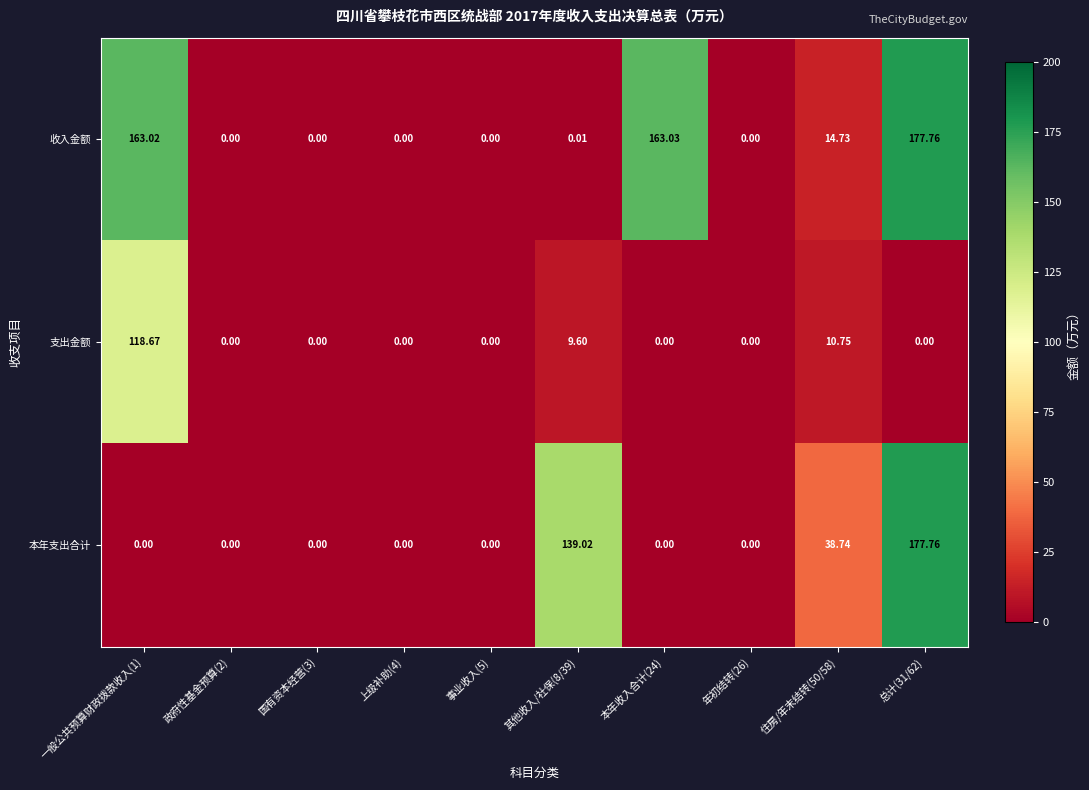

Rank the series by their average value, from lowest to highest.

支出金额, 本年支出合计, 收入金额